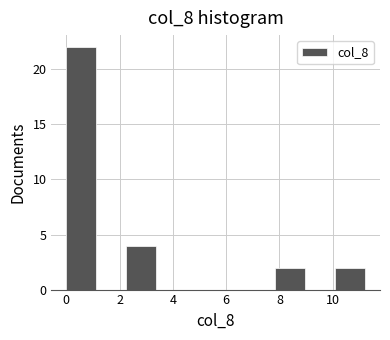

How tall is the bar that spans 7.8 to 9.0 on the x-axis? Neither the bar edges nor the heights are printed on the chart, so give them approximately, as read against the axes.

2